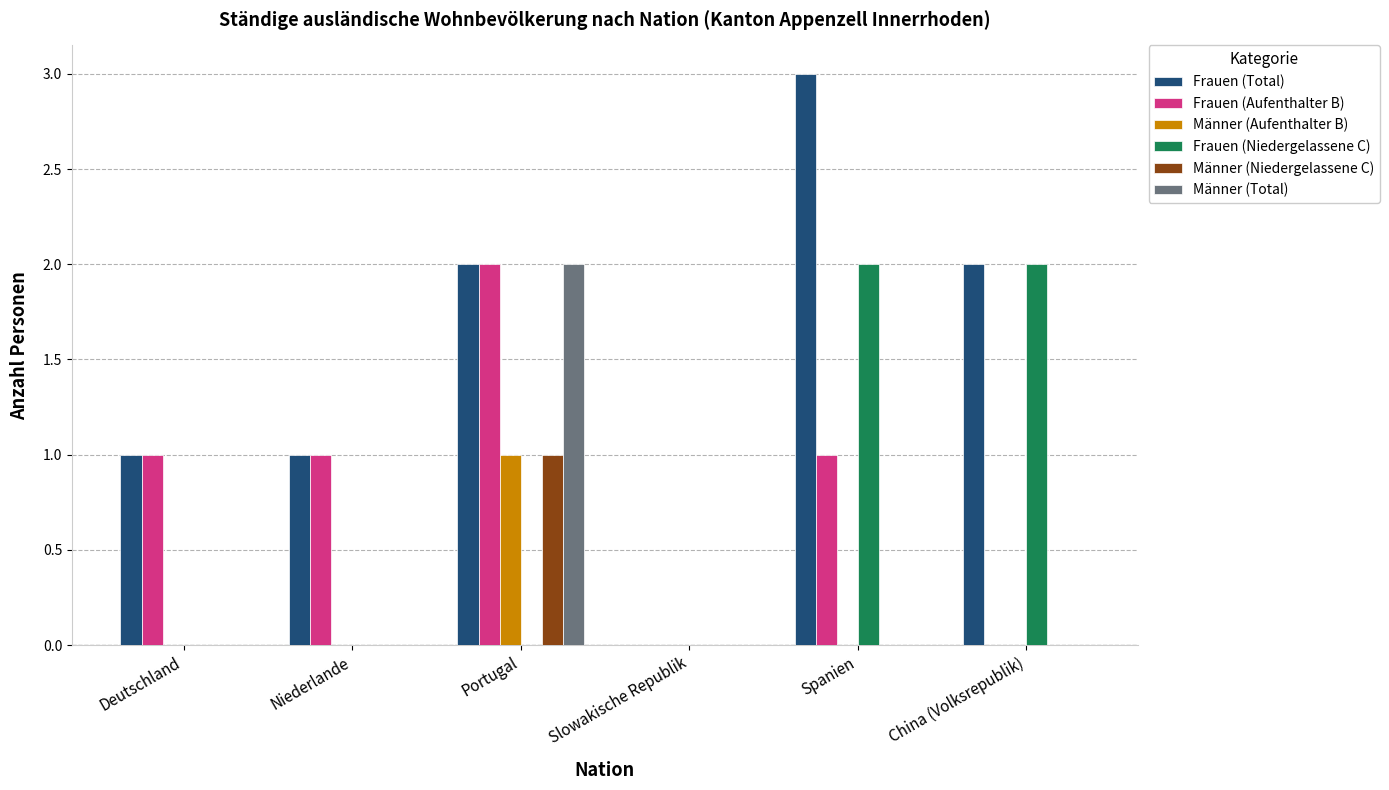

How many data points does each series have?

6